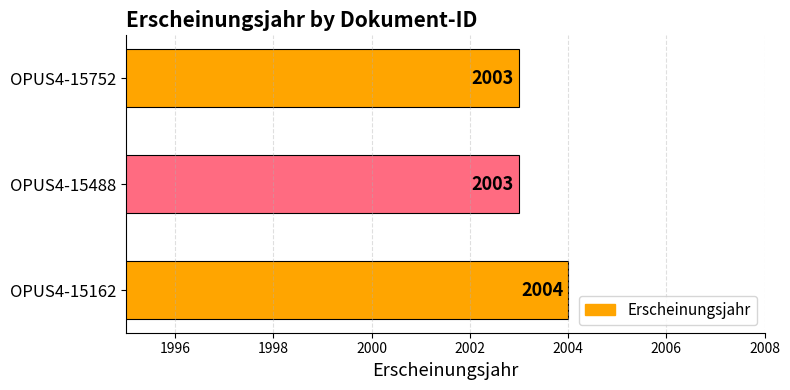

Which has a higher value, OPUS4-15752 or OPUS4-15162?

OPUS4-15162